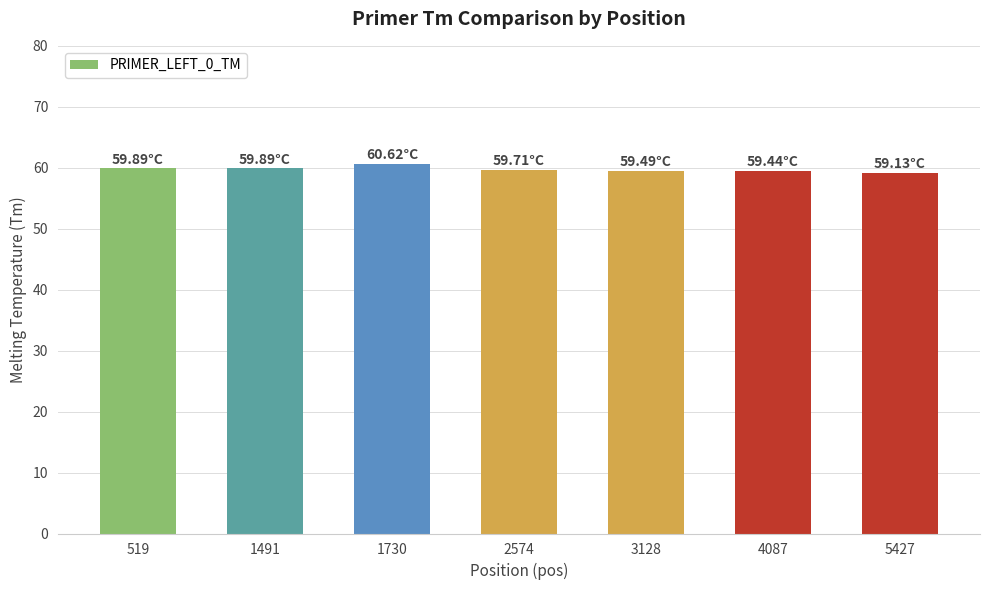

What is the sum of all values?

418.2